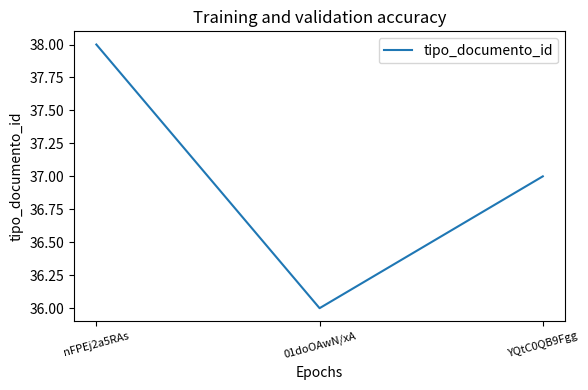

Reading right to left, what are all the values shown in this chart?

37	36	38